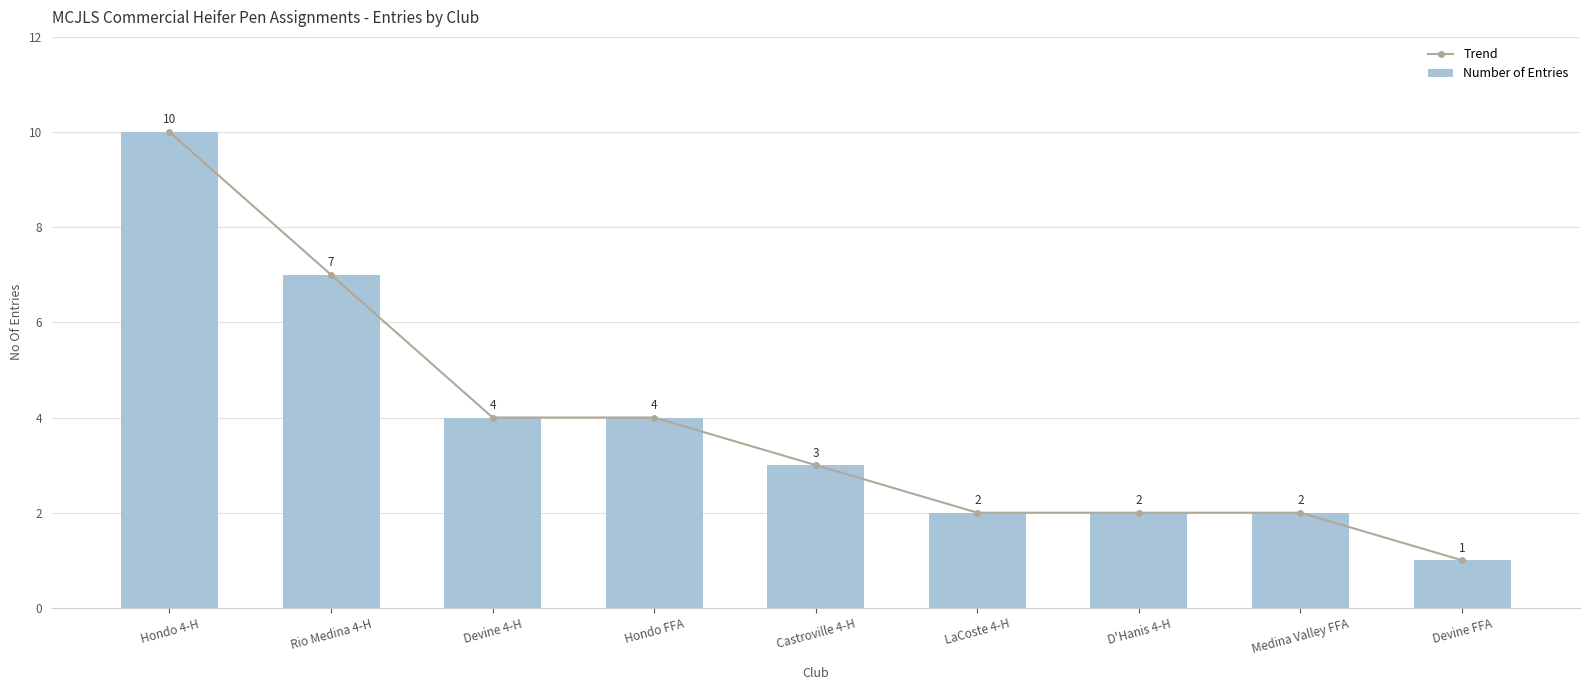

True or false: Number of Entries has a value of 4 at Hondo FFA.

True